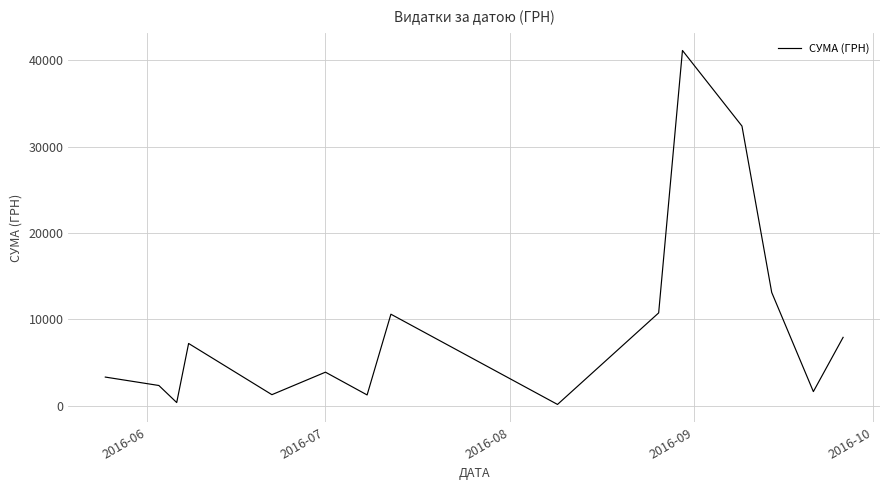

What is the maximum value shown in the chart?

41121.0